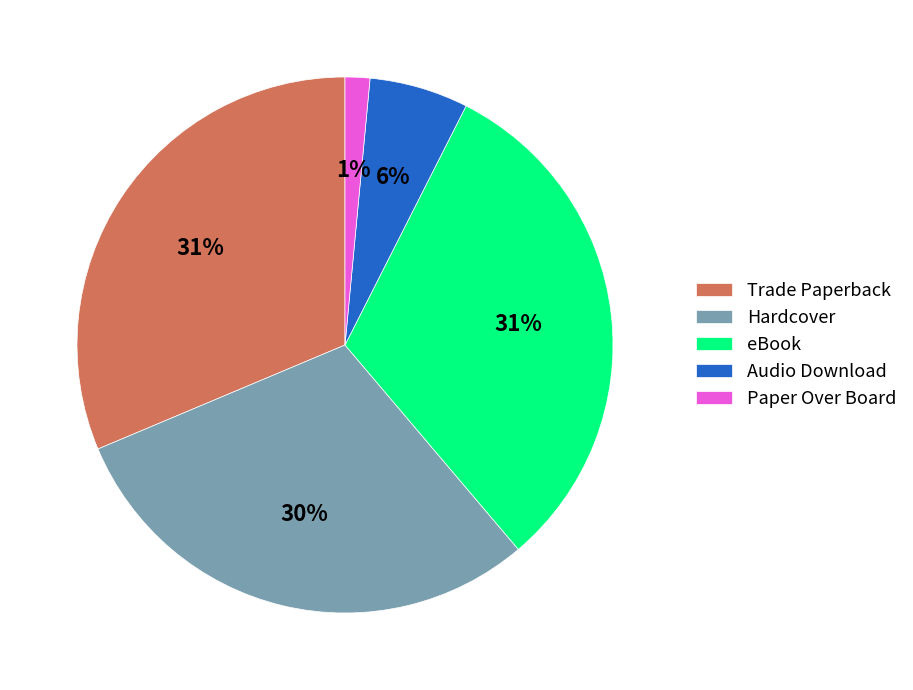

How many segments does this pie chart have?

5